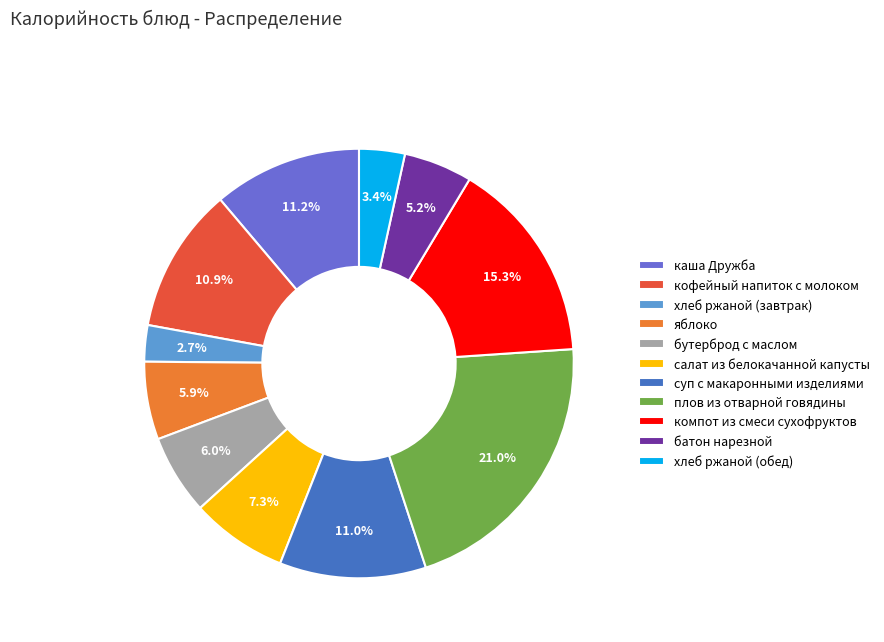

How many segments does this pie chart have?

11